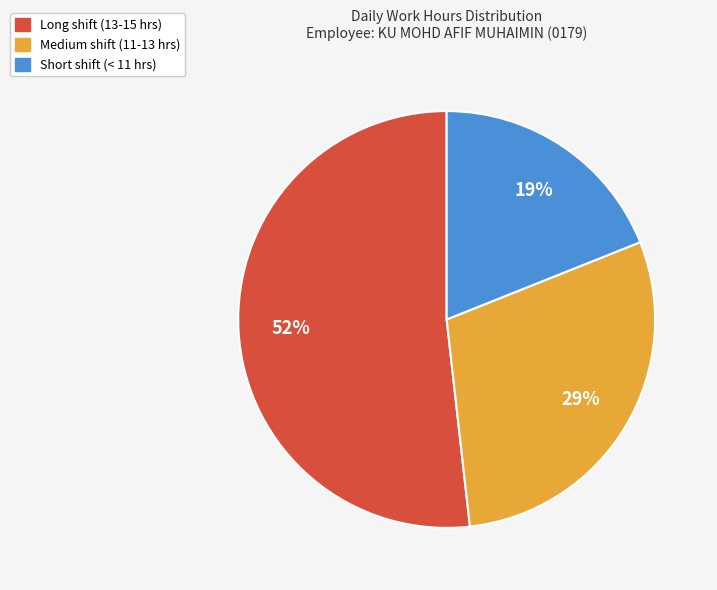

To the nearest percent, what is the average slice percentage?

33%